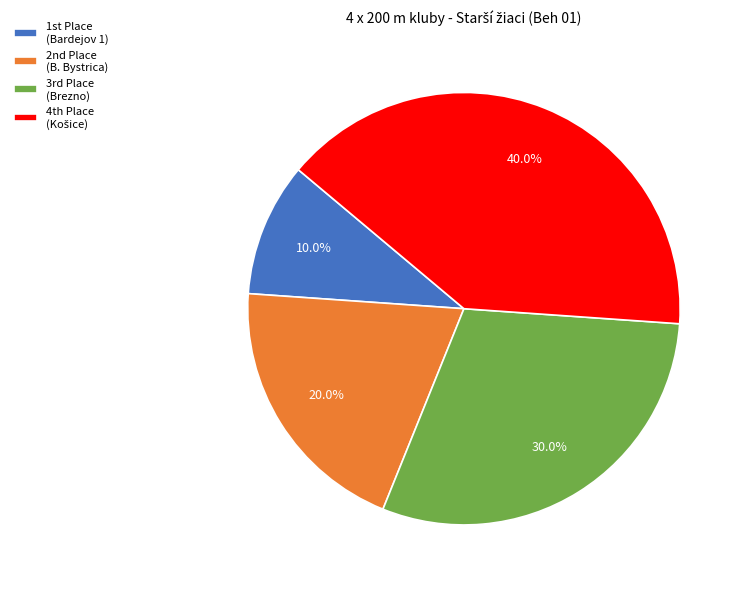

Does any single category account for the majority?

No